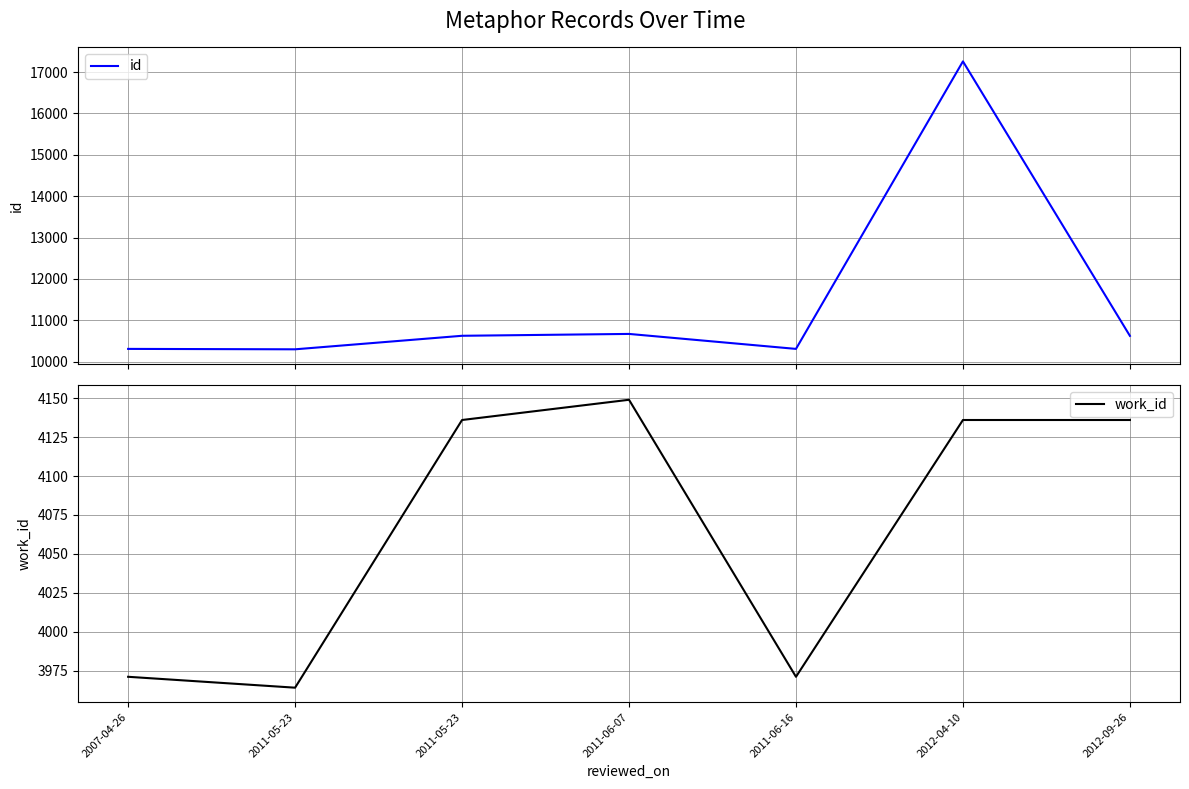

At how many categories does at least one series exceed 5786?

7